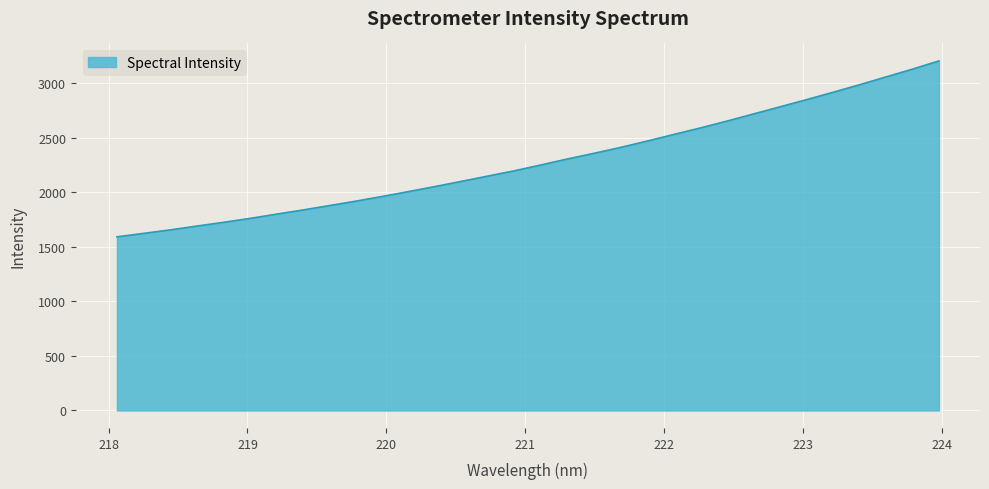

What is the difference between the maximum and minimum values?

1612.1